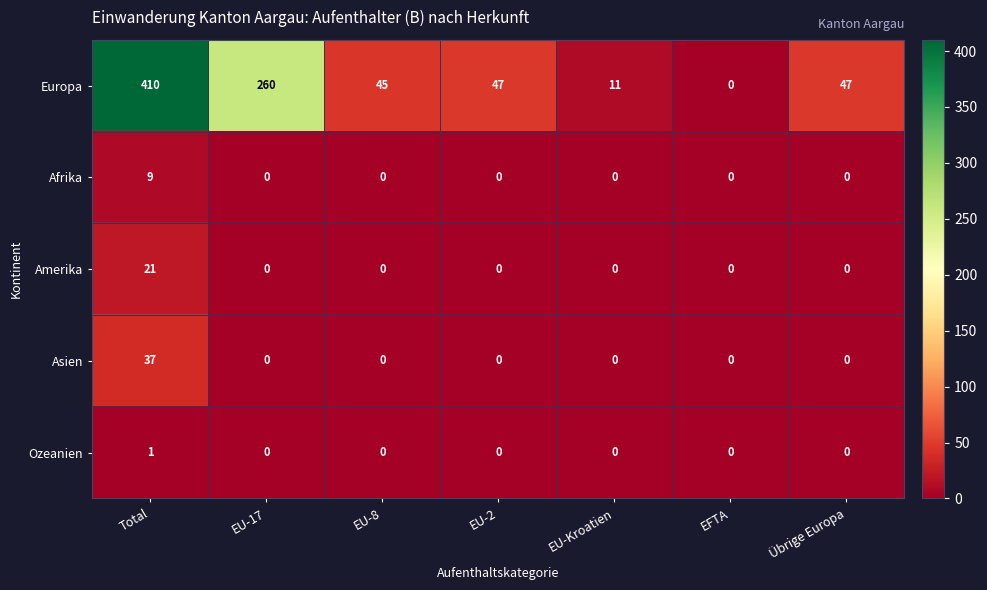

The value of Asien at Total is 37. True or false?

True